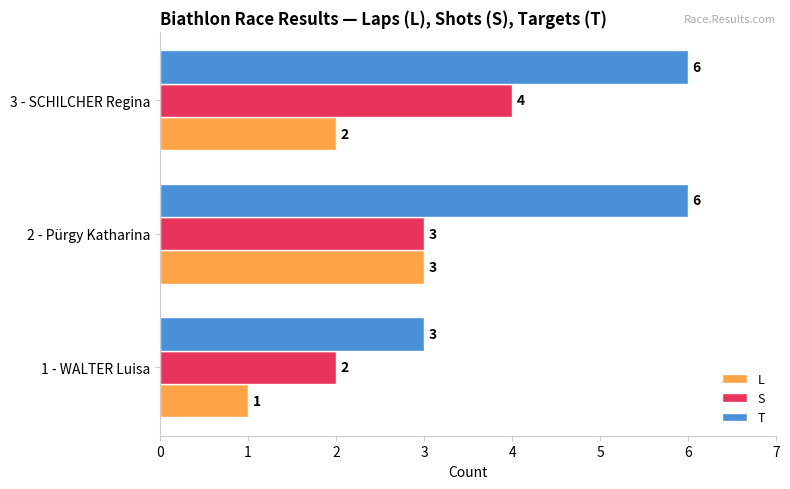

What value does the T series have at 1 - WALTER Luisa?

3